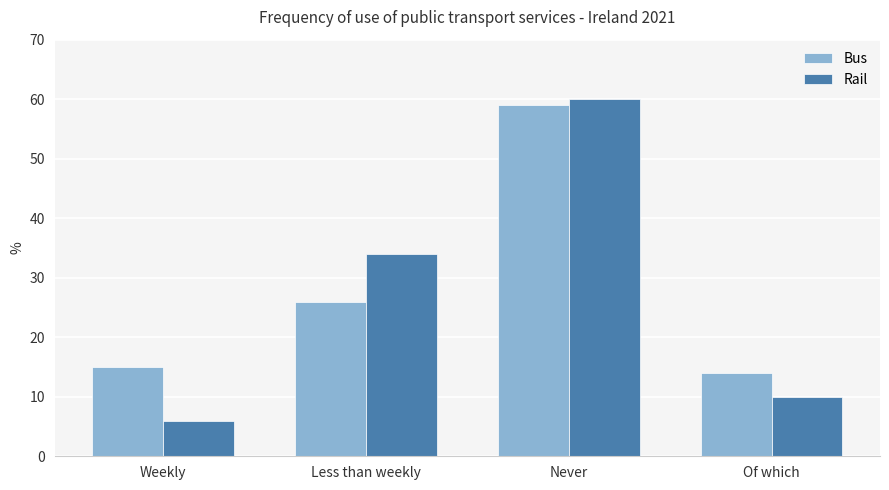

What is the sum of the Bus values at Of which and Never?

73